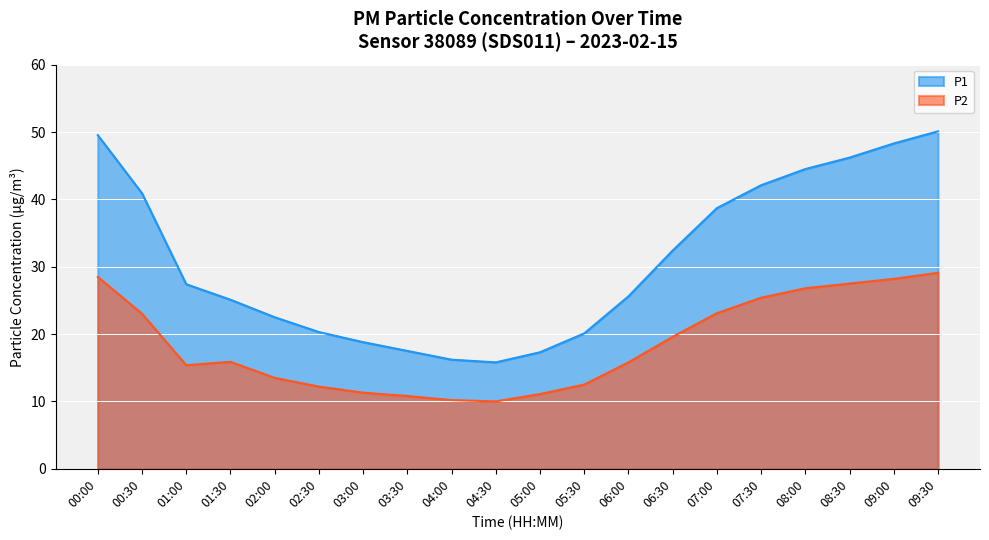

What position from the left is 02:30?

6